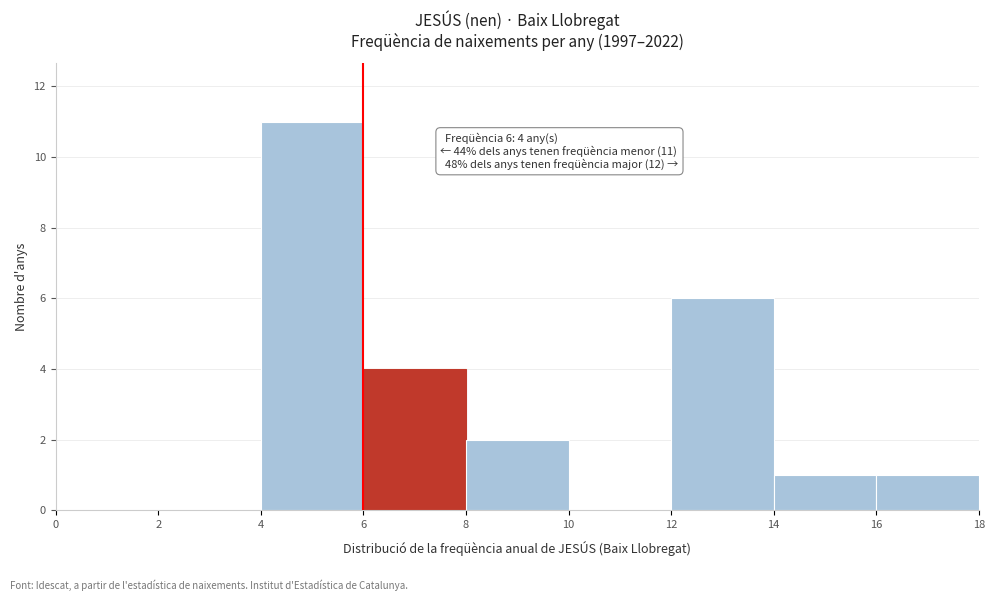

Which range on the x-axis has the tallest bar?

4 to 6